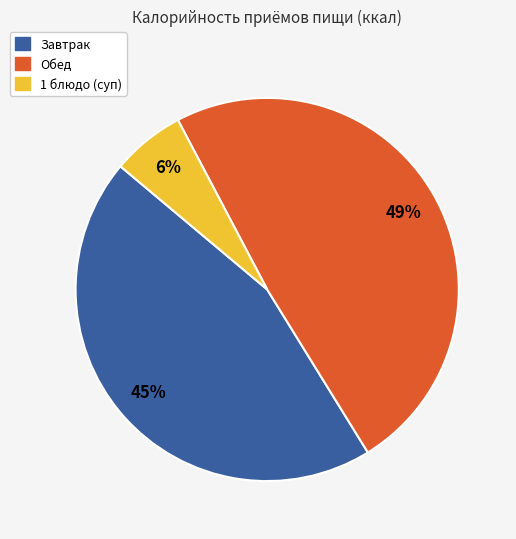

Which slice is the largest?

Обед